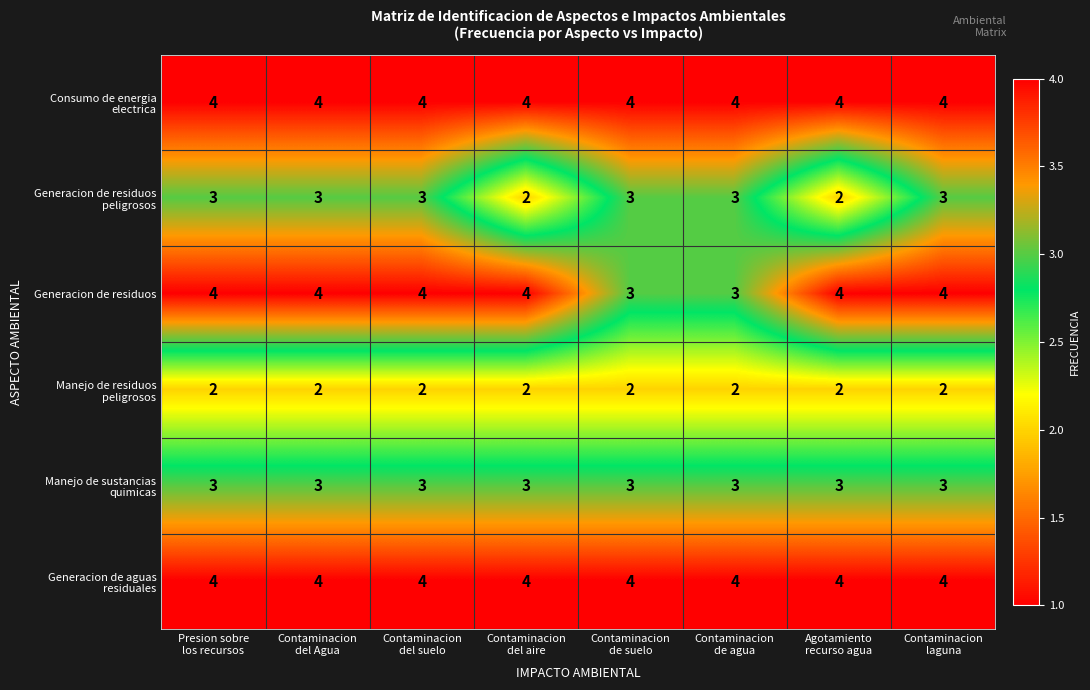

How many Generacion de residuos values are between 4 and 5?

6